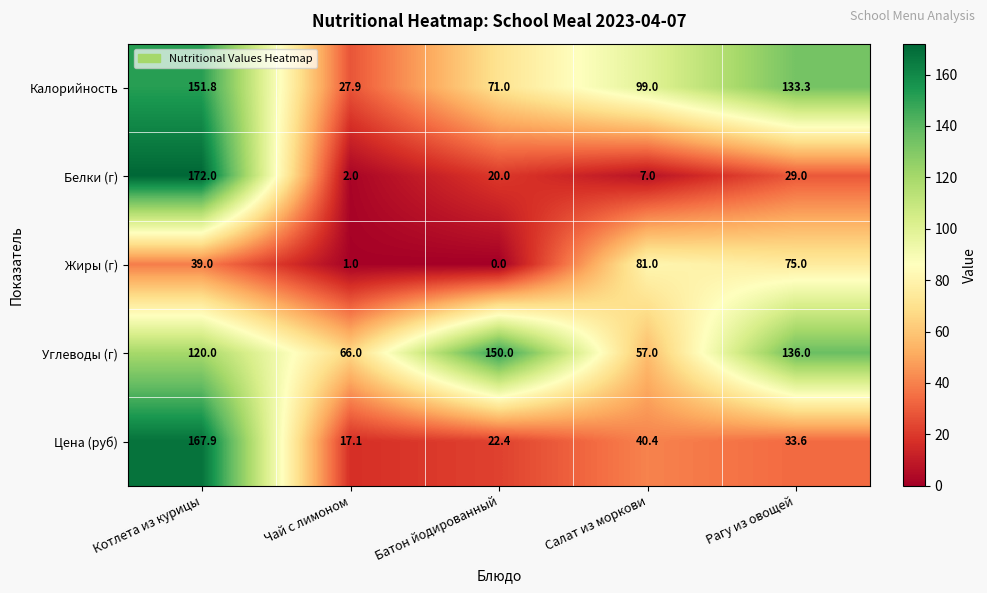

At which label does Калорийность first exceed 99?

Котлета из курицы